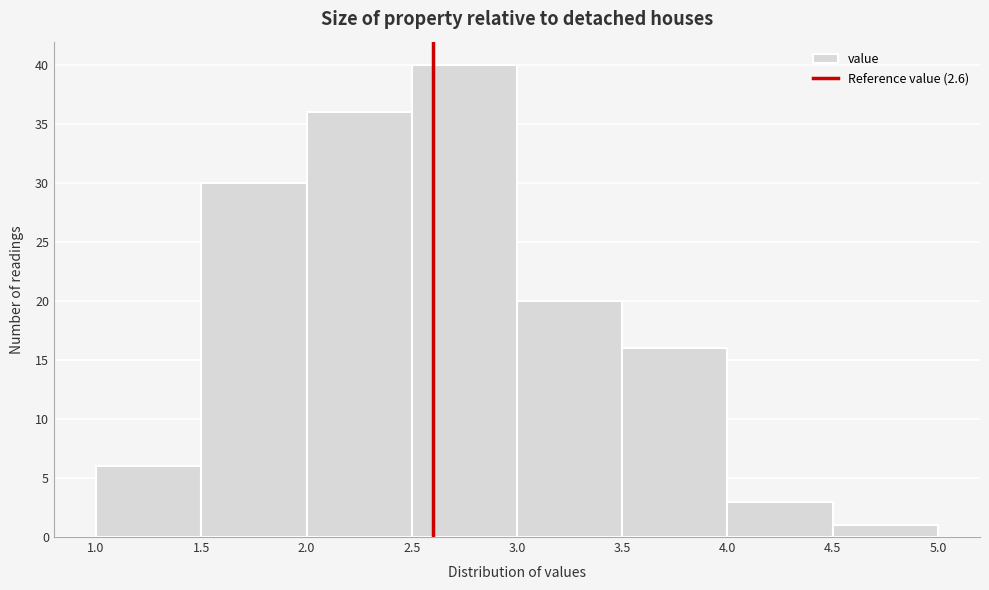

How tall is the bar that spans 2.0 to 2.5 on the x-axis? The values are not printed on the chart, so give them approximately, as read against the axis.

36